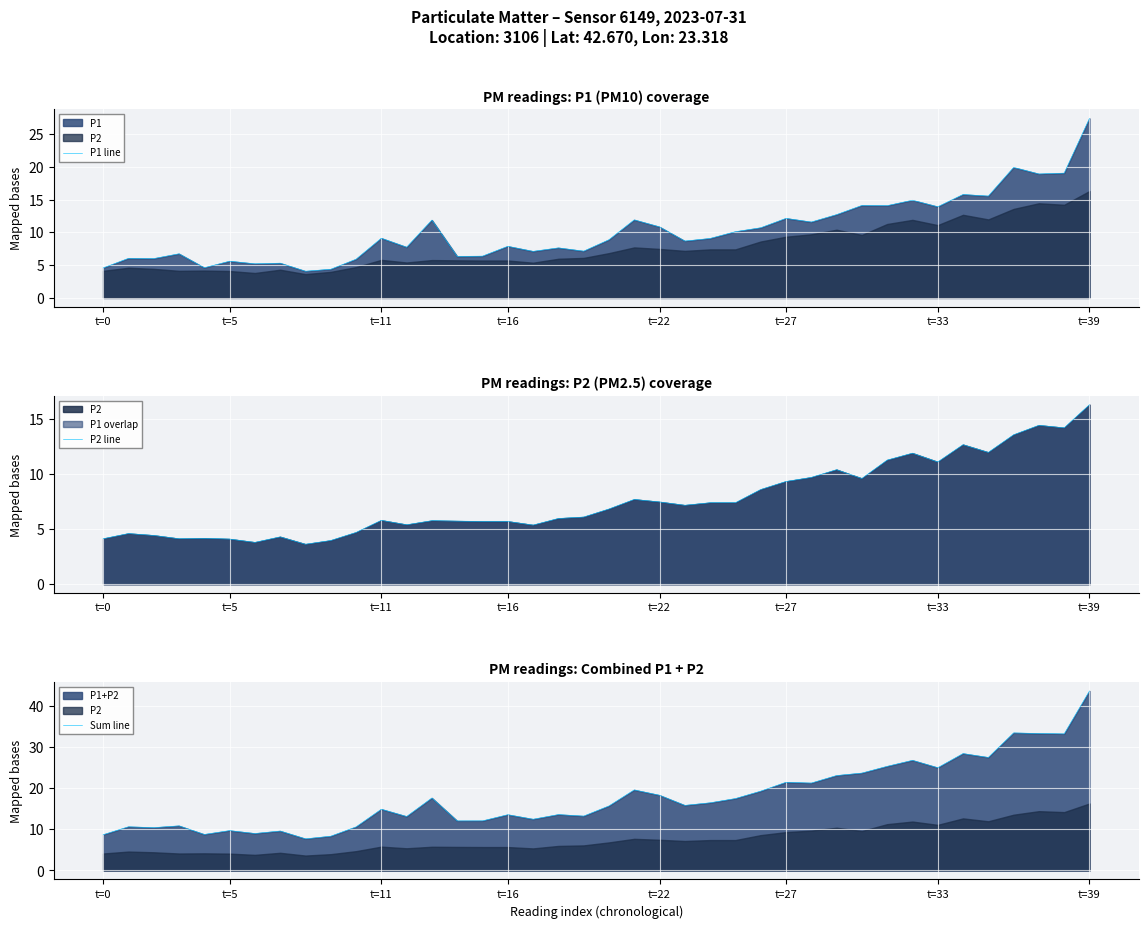

True or false: Sum line and P1 line intersect in this chart.

False